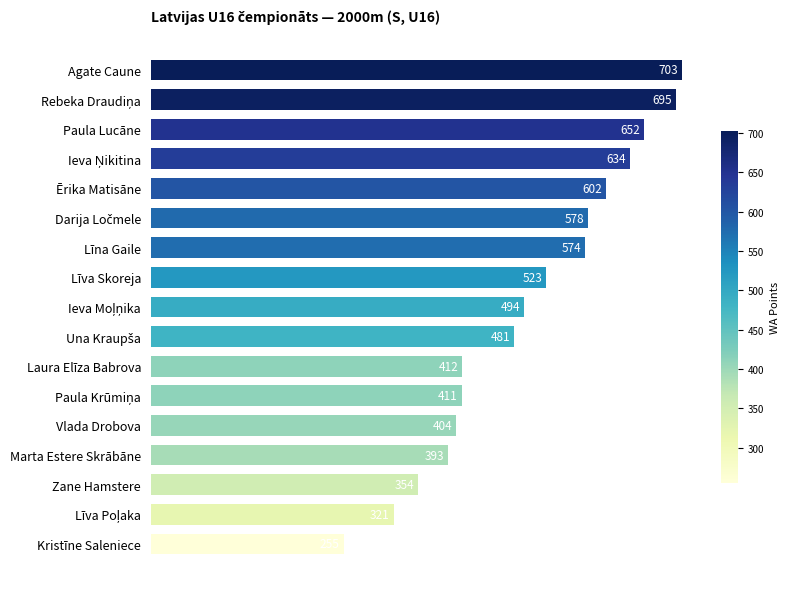

Between Zane Hamstere and Agate Caune, which is larger?

Agate Caune